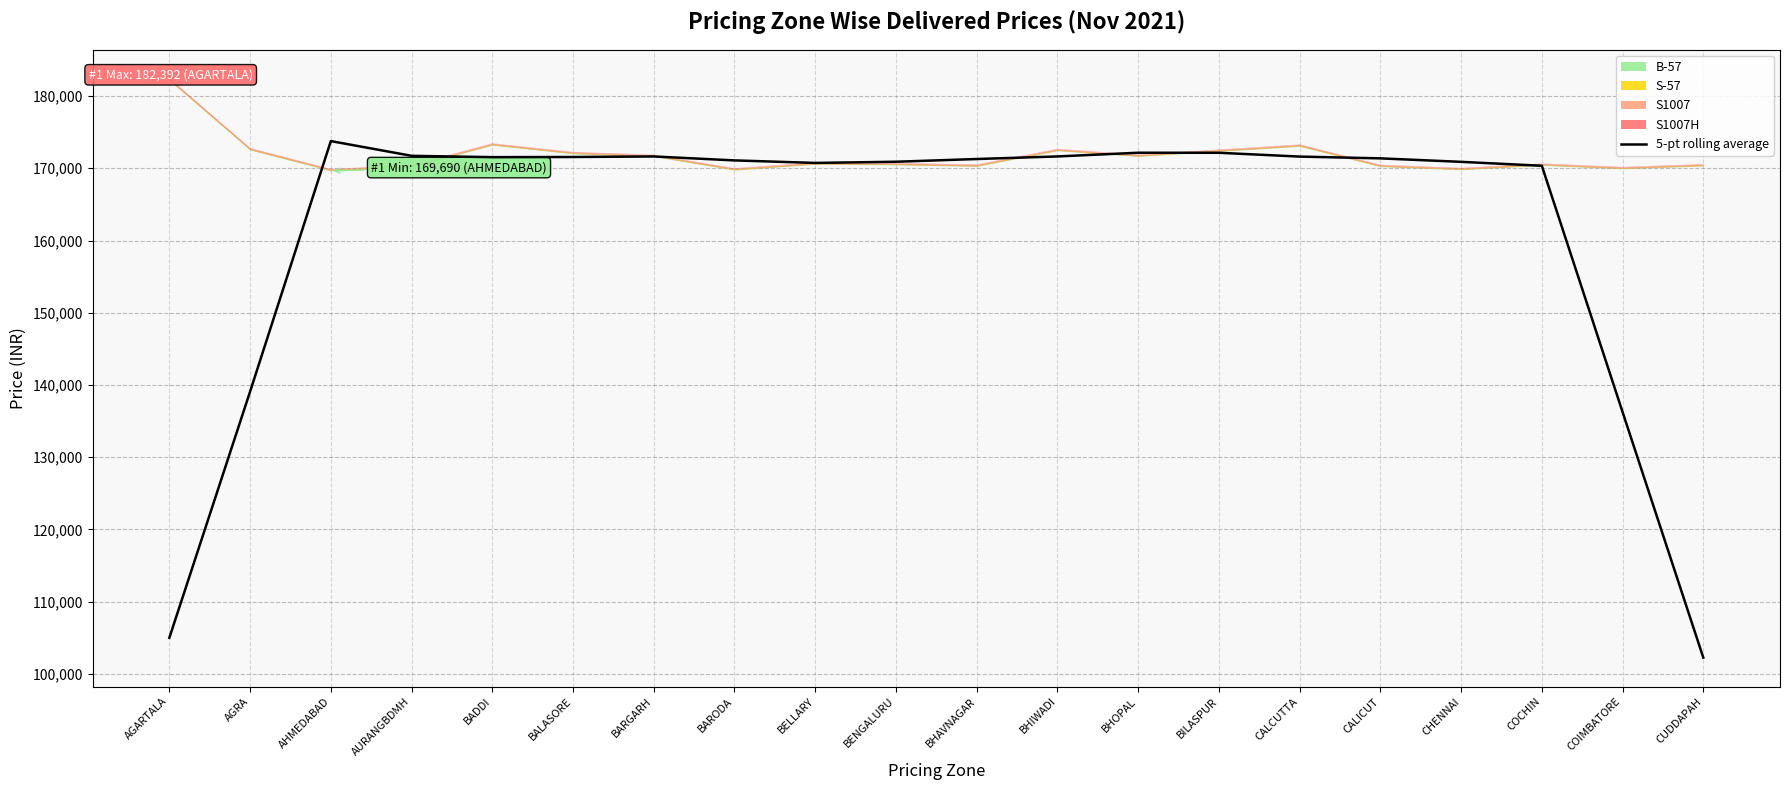

What is the difference between the values at CUDDAPAH and CHENNAI?

68633.8